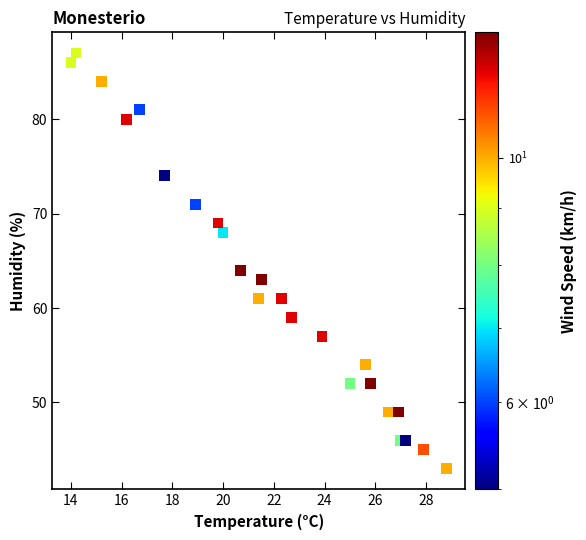

What is the range of Y values (max minus min)?

44